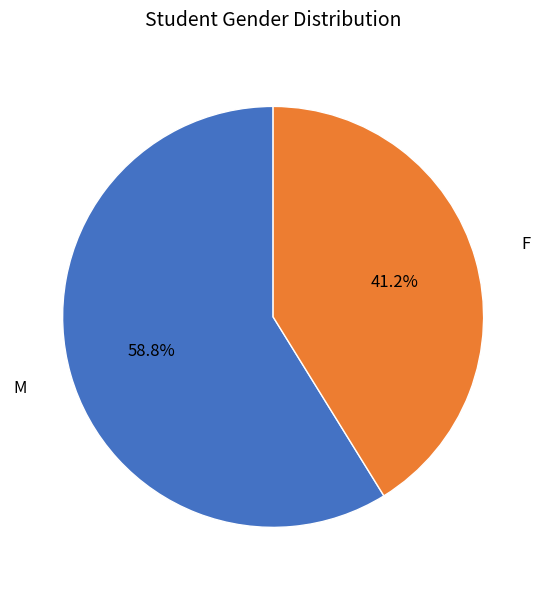

What percentage is the F slice, to the nearest percent?

41%